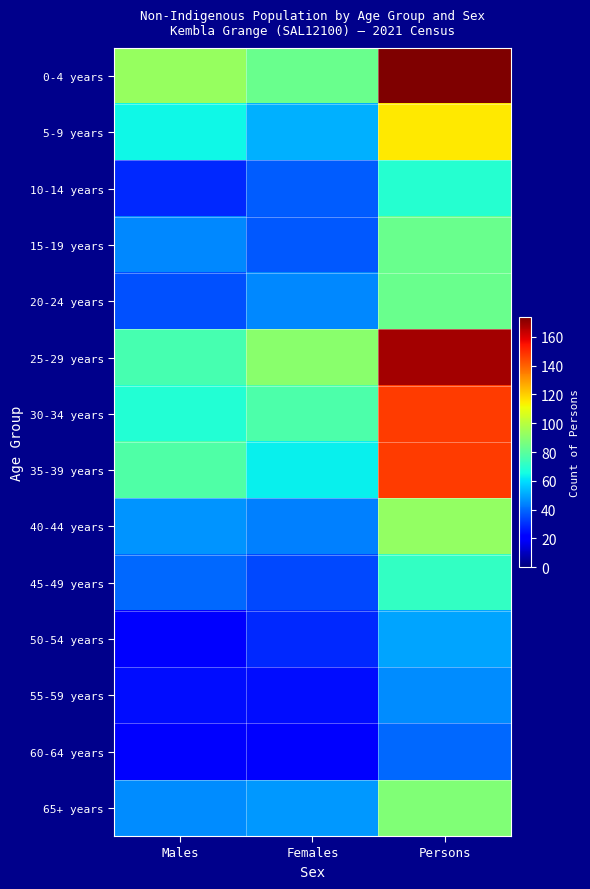

What is the difference between the 5-9 years values at Persons and Females?

63